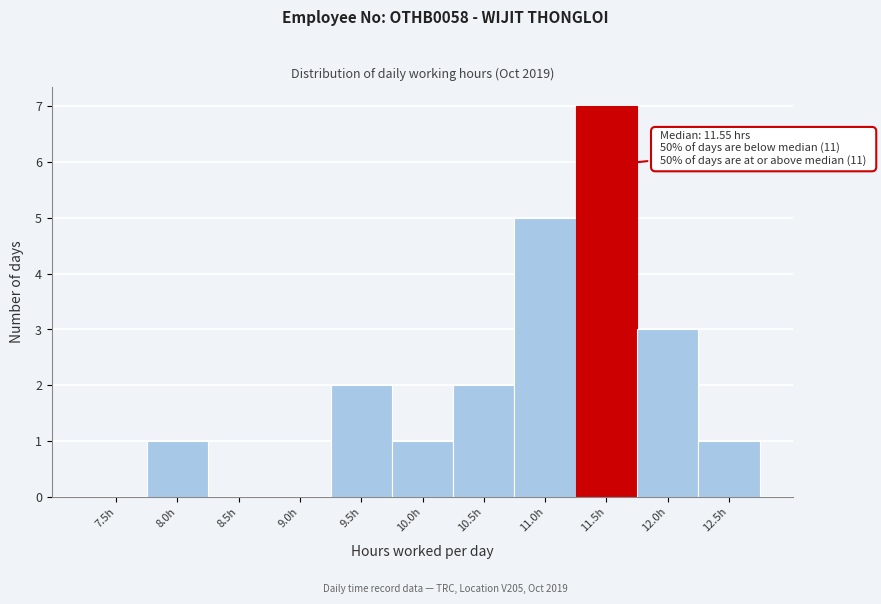

Reading left to right, list all the values displayed in this chart.

7.5h=0	8.0h=1	8.5h=0	9.0h=0	9.5h=2	10.0h=1	10.5h=2	11.0h=5	11.5h=7	12.0h=3	12.5h=1